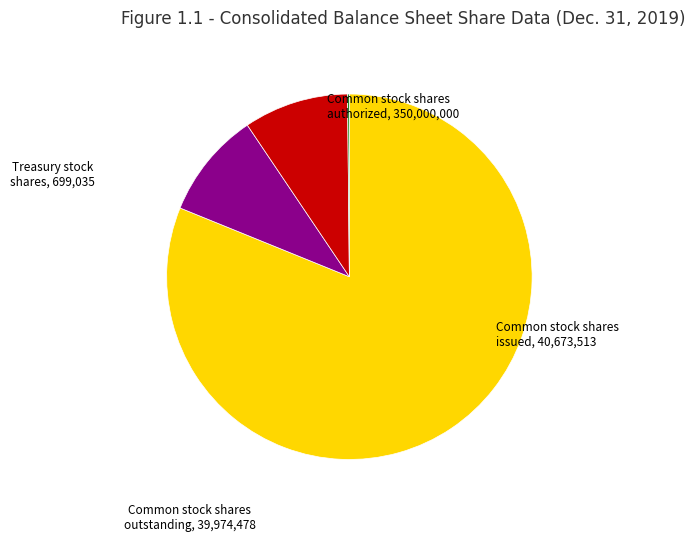

Which slice is the largest?

Common stock shares authorized